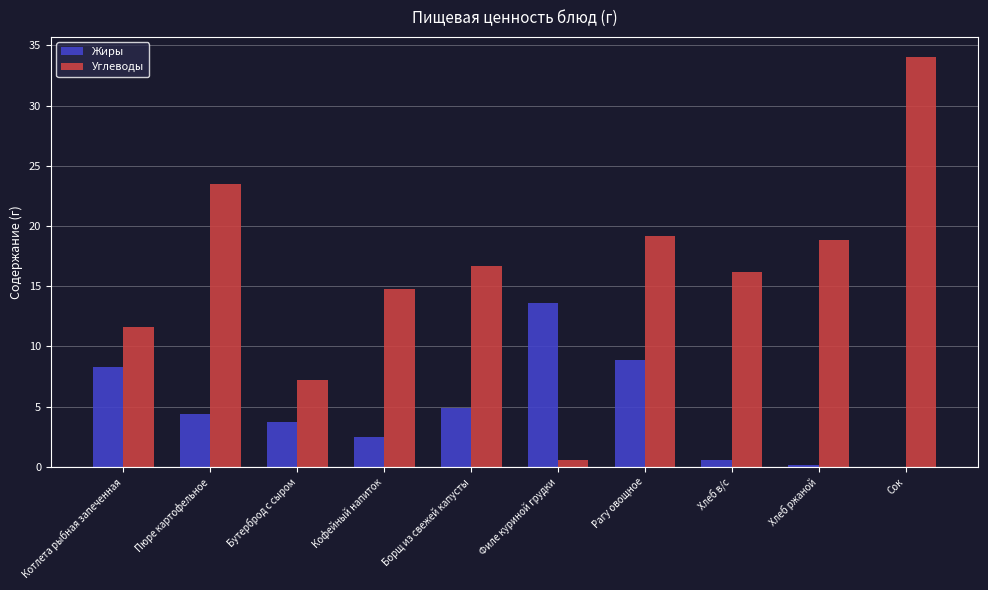

What value does the Углеводы series have at Пюре картофельное?

23.5